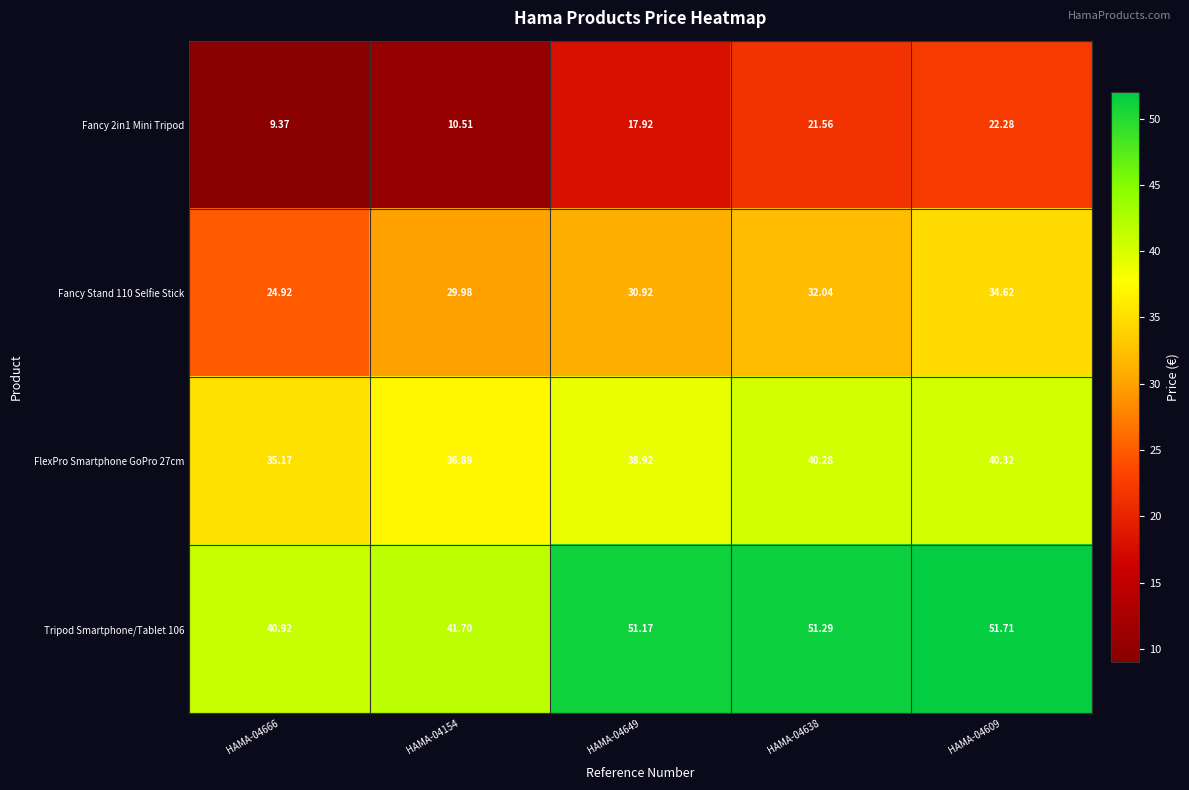

How many data points does each series have?

5